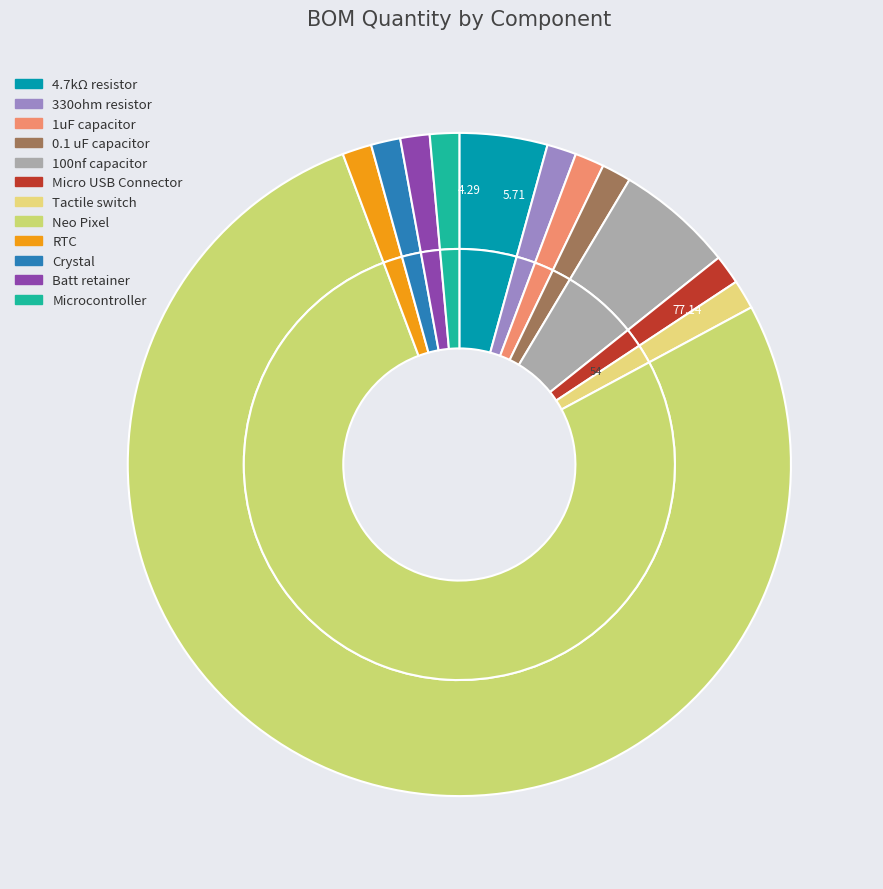

Is it true that Micro USB Connector is 16% of the pie?

False